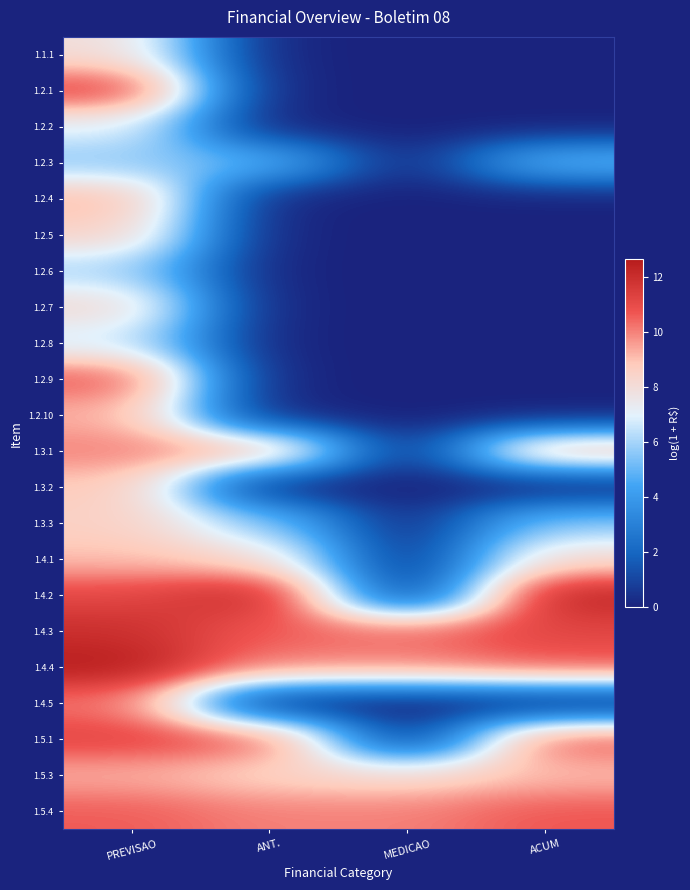

At MEDICAO, list the series in order from largest to smallest.

1.4.3, 1.5.4, 1.4.4, 1.5.3, 1.1.1, 1.2.1, 1.2.2, 1.2.3, 1.2.4, 1.2.5, 1.2.6, 1.2.7, 1.2.8, 1.2.9, 1.2.10, 1.3.1, 1.3.2, 1.3.3, 1.4.1, 1.4.2, 1.4.5, 1.5.1